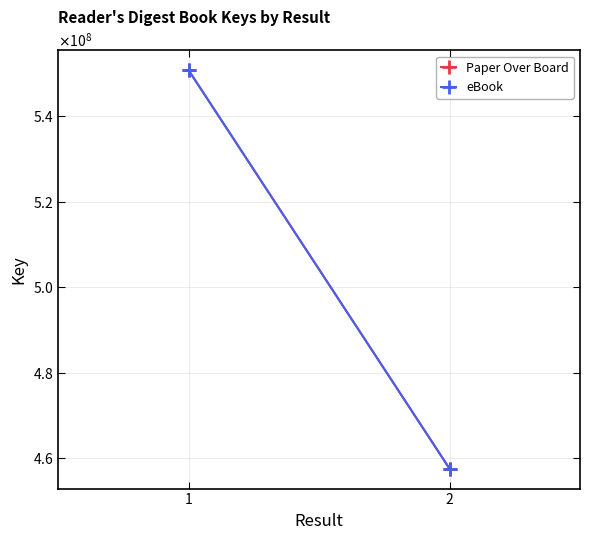

List the labels in order of eBook value, smallest first.

2, 1